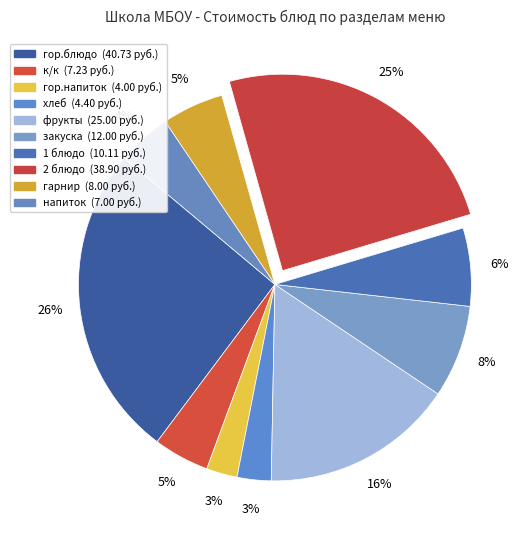

Count the number of slices in the pie.

10